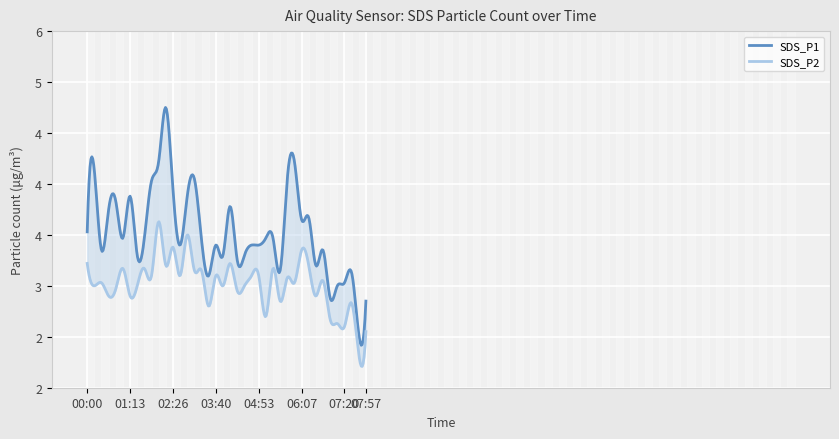

What is the total value across all series at 03:40?

6.5